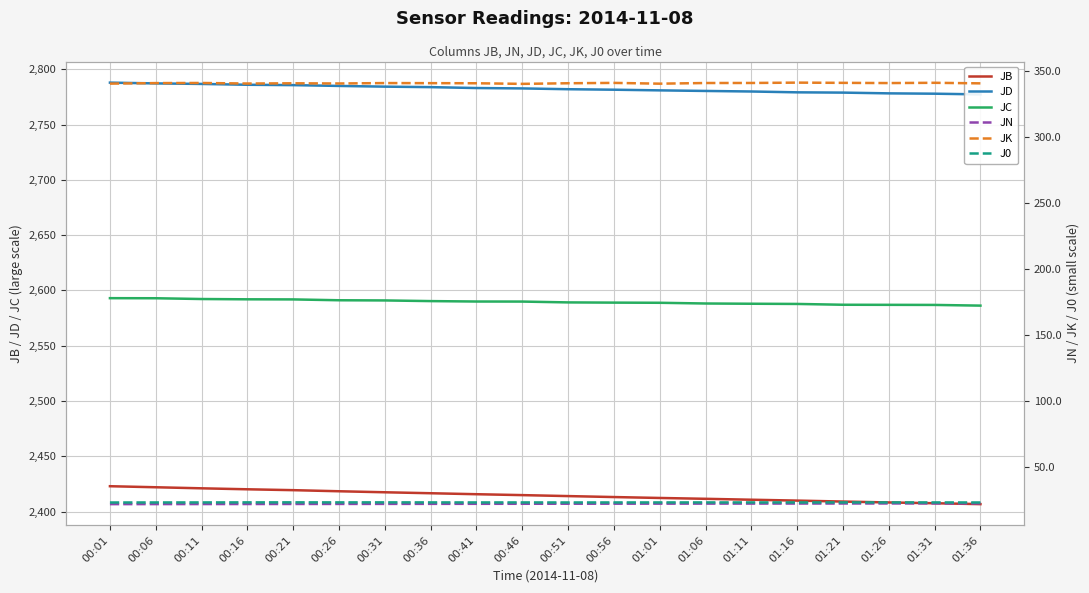

True or false: JD has a value of 1835.0 at 01:26.

False